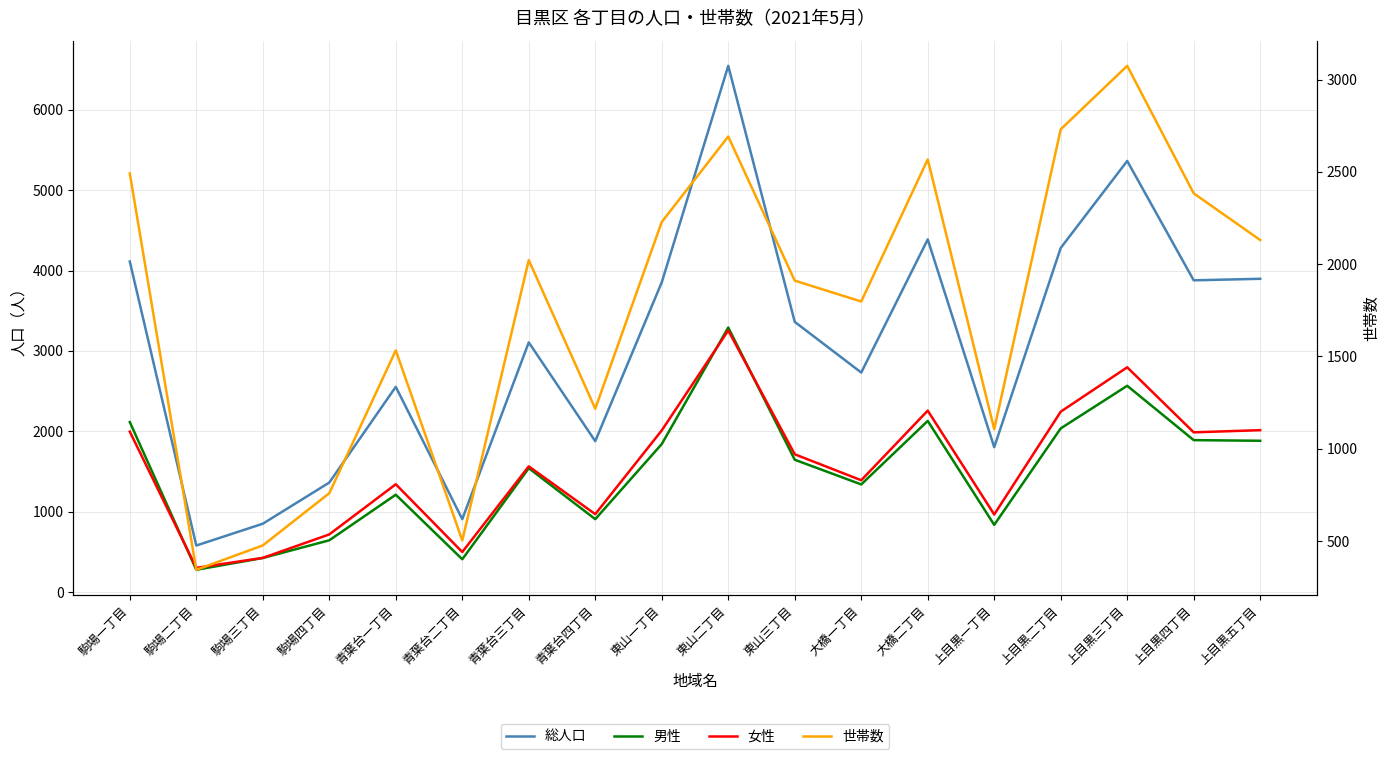

True or false: 女性 and 総人口 intersect in this chart.

False